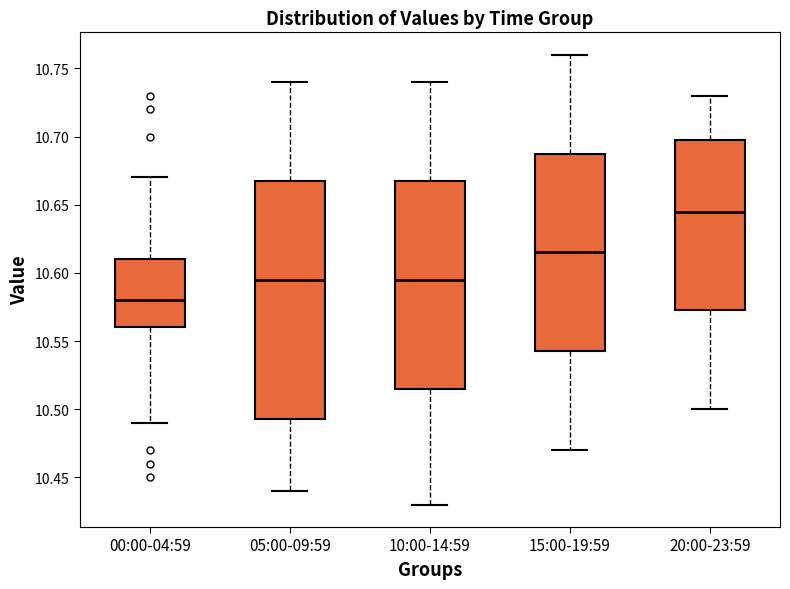

Which box has the lowest median line?

00:00-04:59